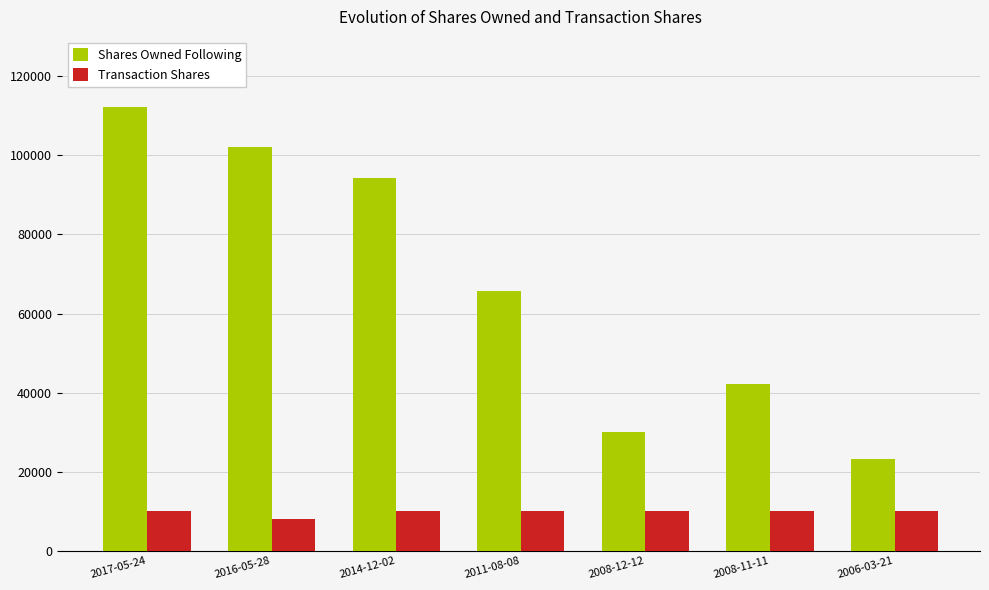

Where is Shares Owned Following nearest to the value 67711?

2011-08-08